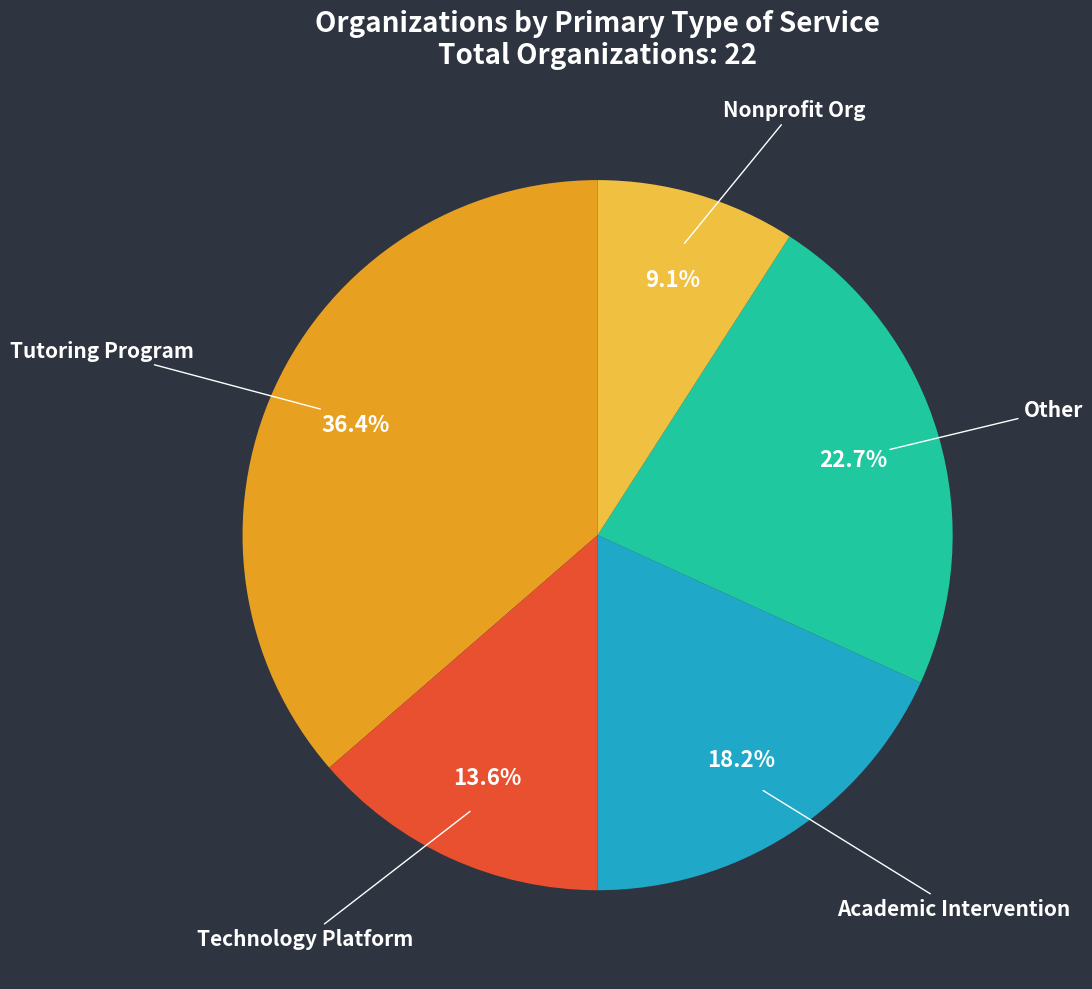

Is there any slice that represents more than half of the pie?

No